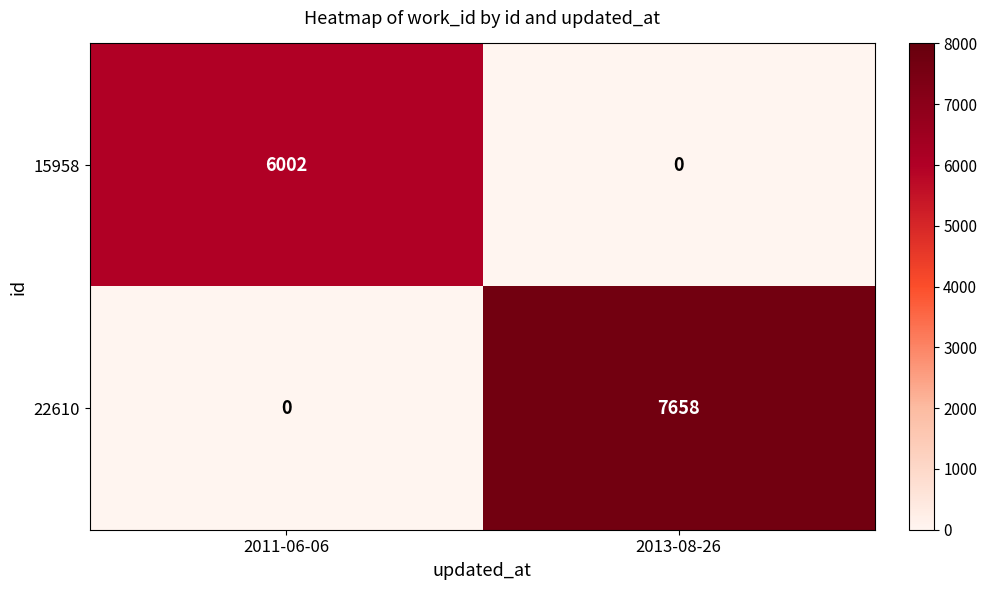

What is the average value of the 22610 series?

3829